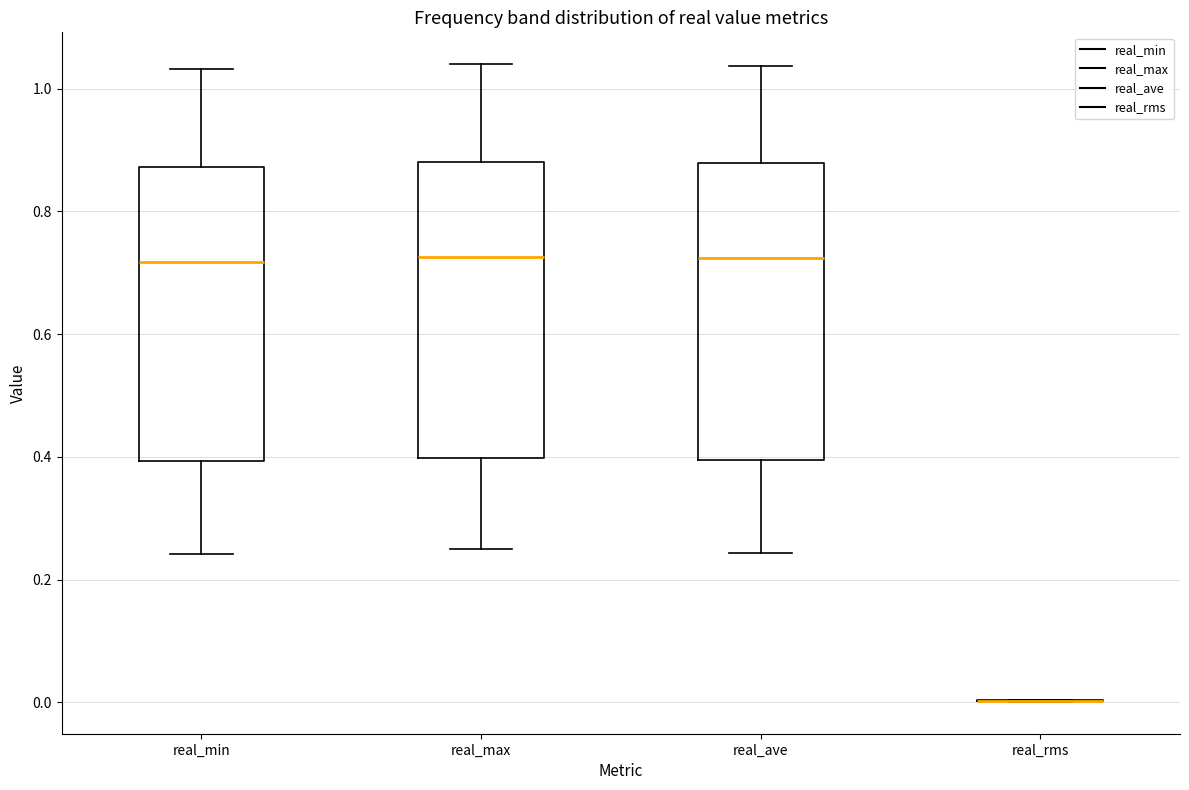

Reading left to right, read every box against the y-axis: the position of its median line, the range the box covers, and the ends of its whiskers. The values are not printed on the chart, so give them approximately, as read against the axis.

real_min: median 0.72, box 0.40 to 0.88, whiskers 0.24 to 1.04
real_max: median 0.72, box 0.40 to 0.88, whiskers 0.26 to 1.04
real_ave: median 0.72, box 0.40 to 0.88, whiskers 0.24 to 1.04
real_rms: box collapsed to a line at 0.00, whiskers 0.00 to 0.00